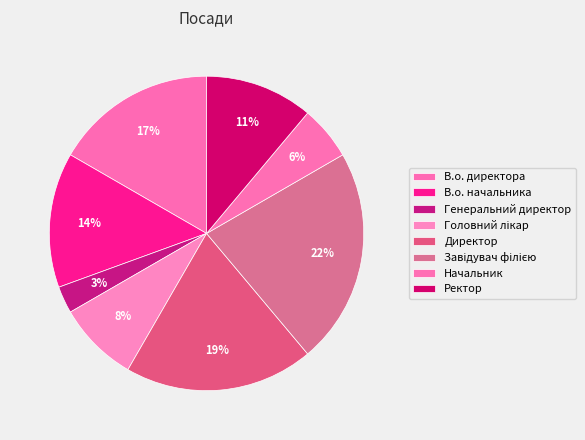

Rank the categories by value from highest to lowest.

Завідувач філією, Директор, В.о. директора, В.о. начальника, Ректор, Головний лікар, Начальник, Генеральний директор